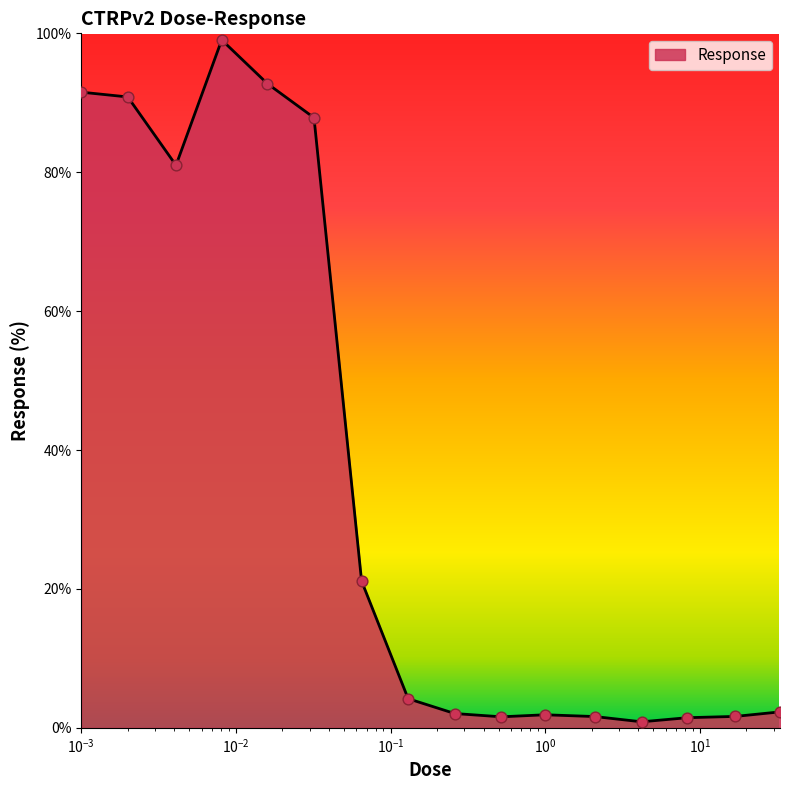

What is the difference between the maximum and minimum values?

98.2